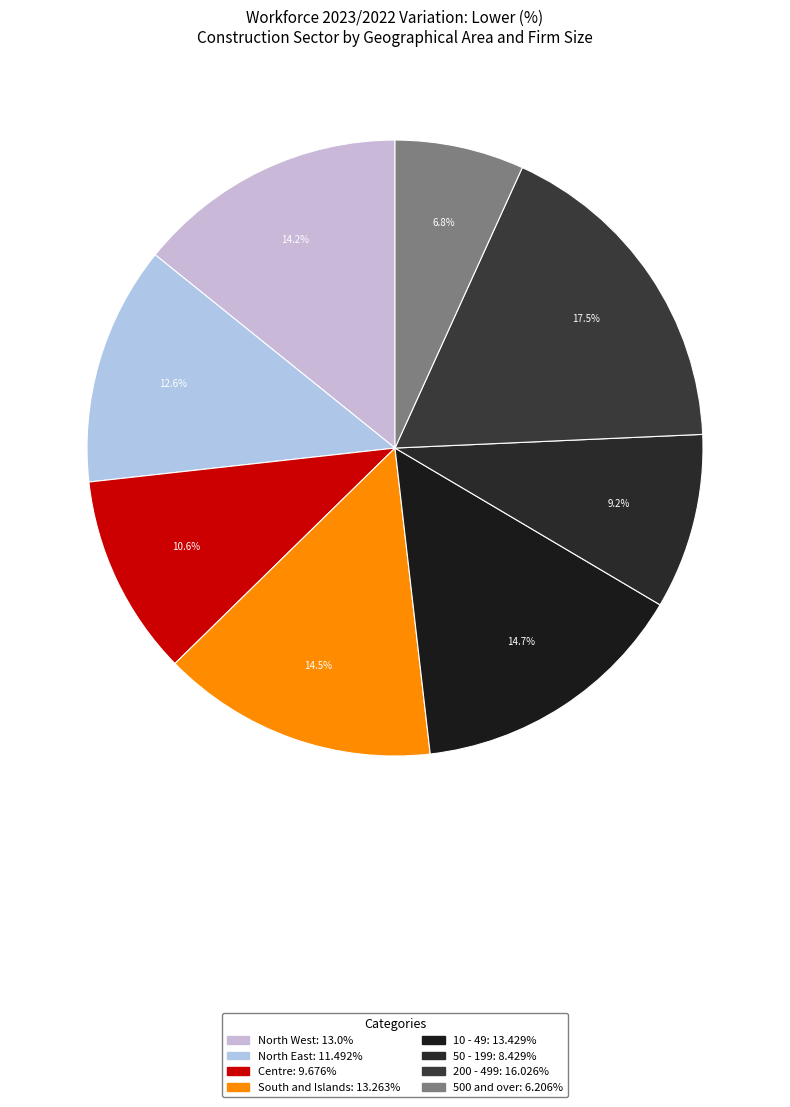

How many segments does this pie chart have?

8